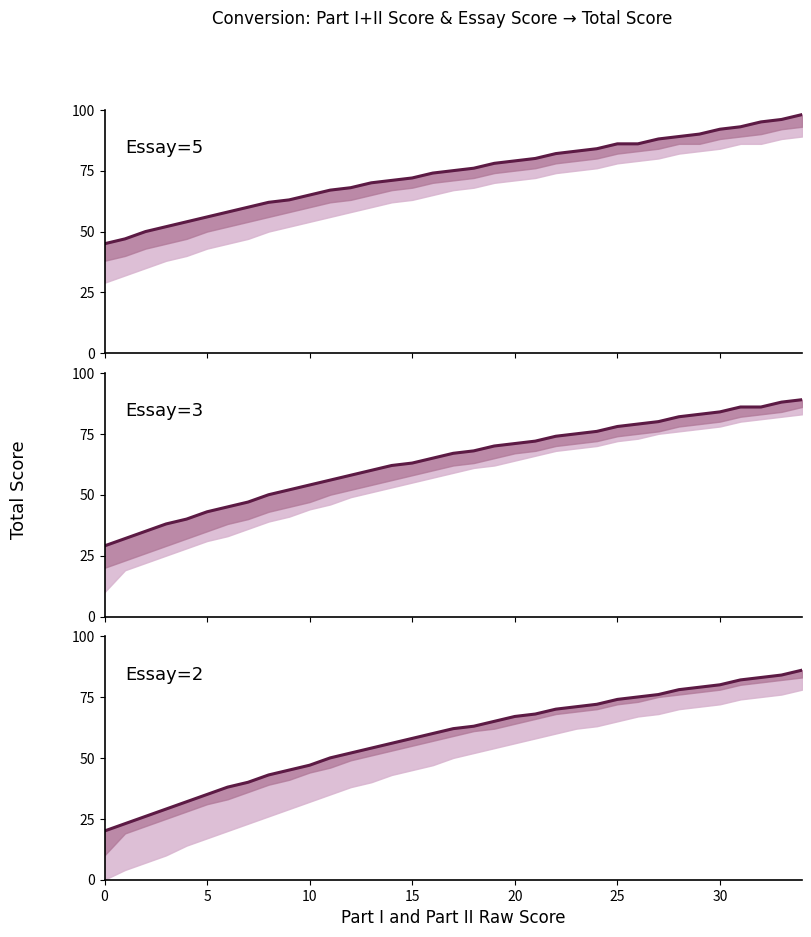

How many values in the Essay=5 series are below 75?

17